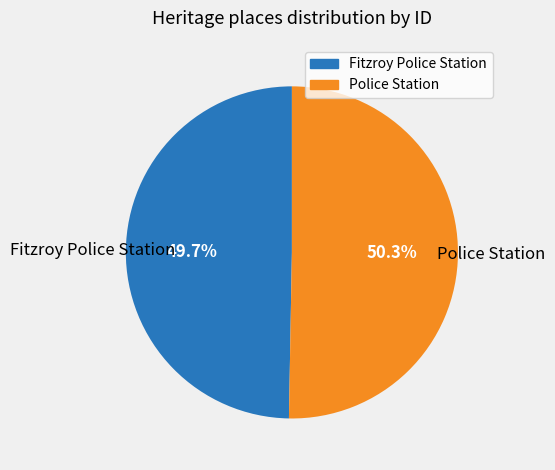

What is the total percentage of Fitzroy Police Station and Police Station?

100.0%